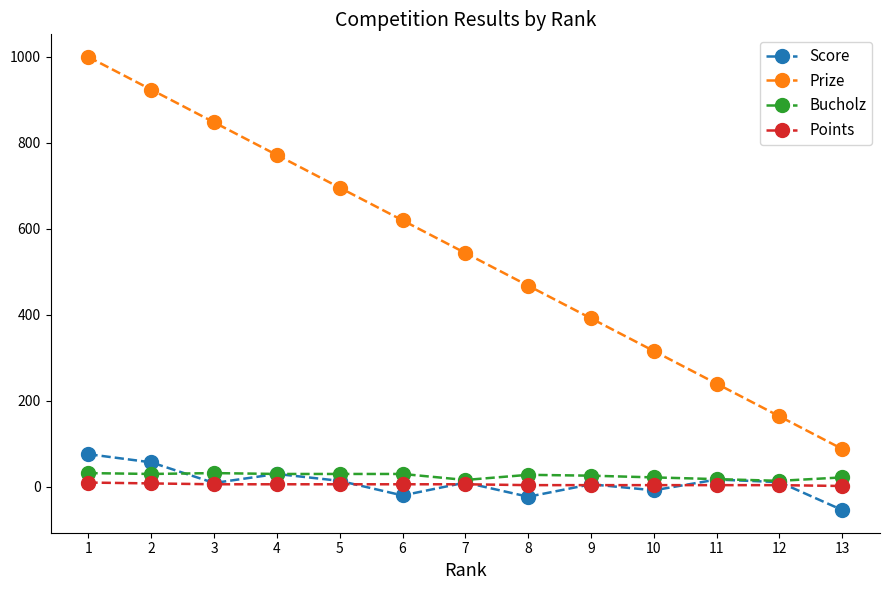

True or false: Prize and Points intersect in this chart.

False